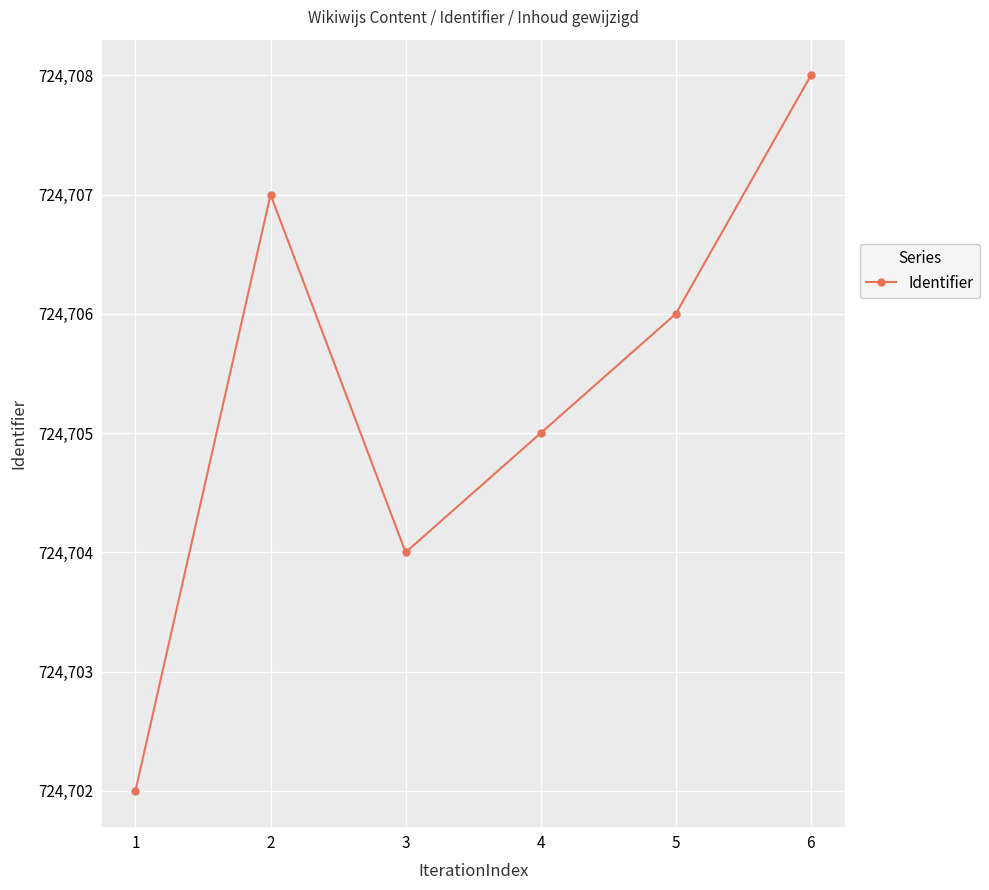

List the labels in order of value, largest first.

6, 2, 5, 4, 3, 1